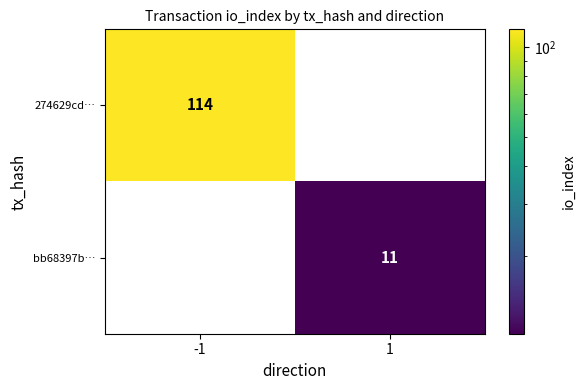

At how many categories does at least one series exceed 81?

1